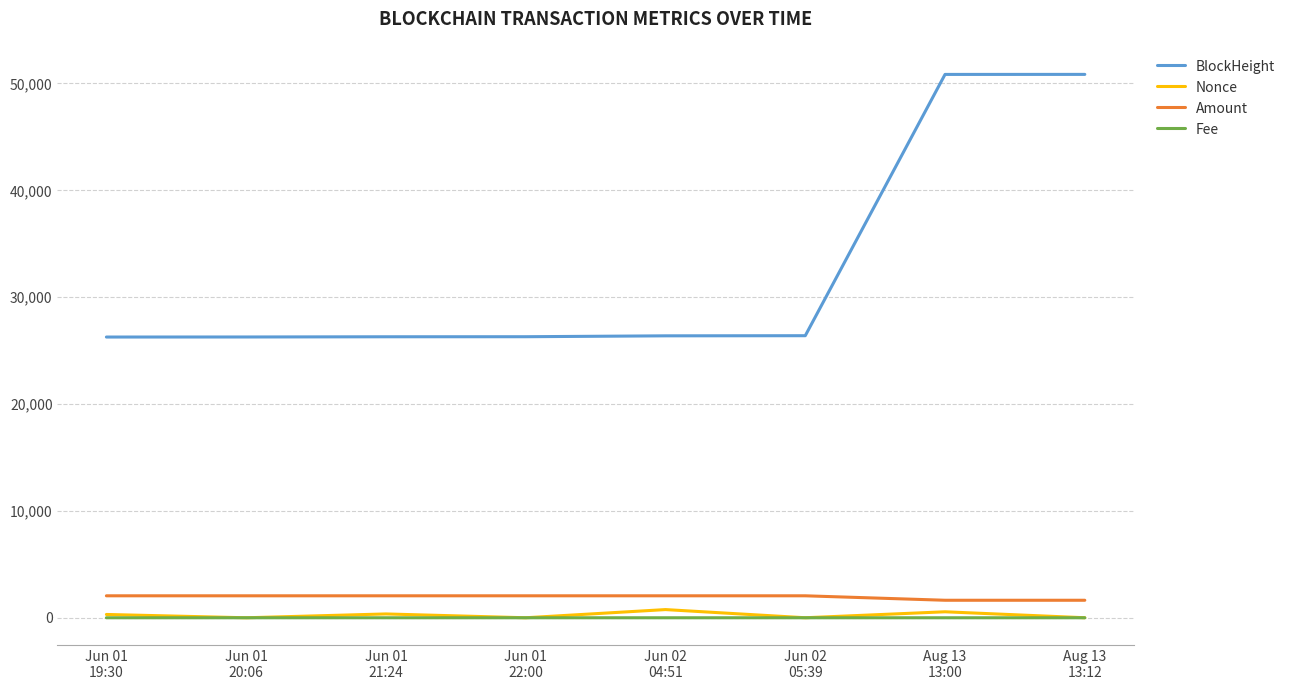

Count the Fee values in the range 0 to 1.

8